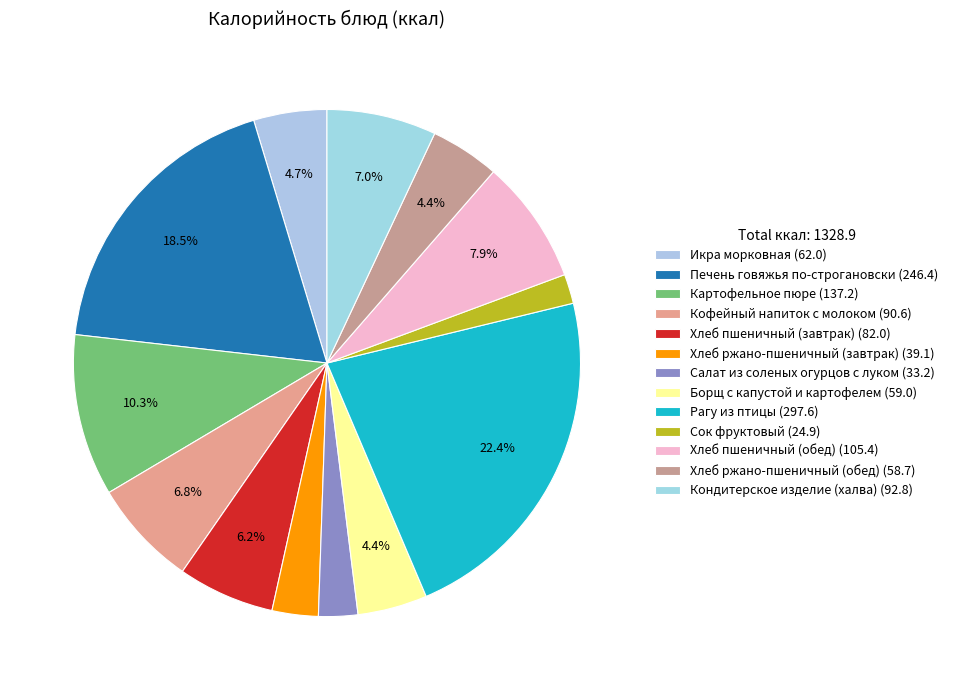

How many segments does this pie chart have?

13